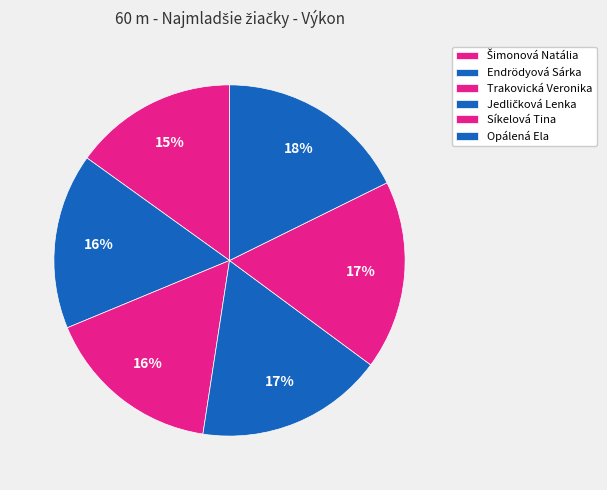

Does Trakovická Veronika account for over 50% of the chart?

No